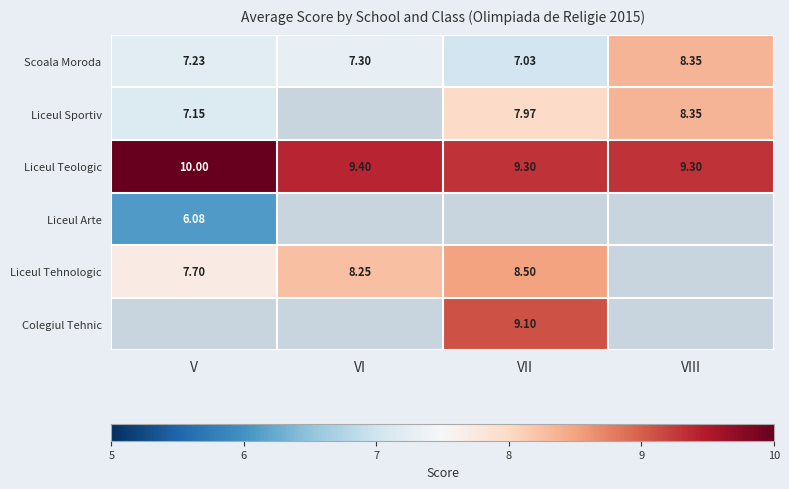

True or false: Liceul Tehnologic has a value of 13.8 at VI.

False